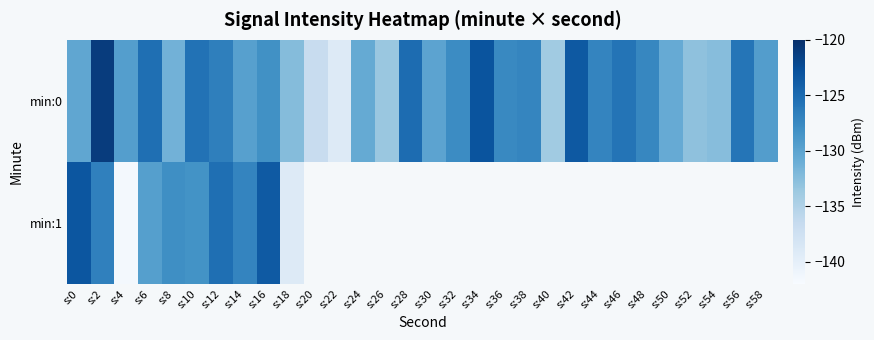

What is the difference between the maximum and minimum values in the min:0 series?

18.1